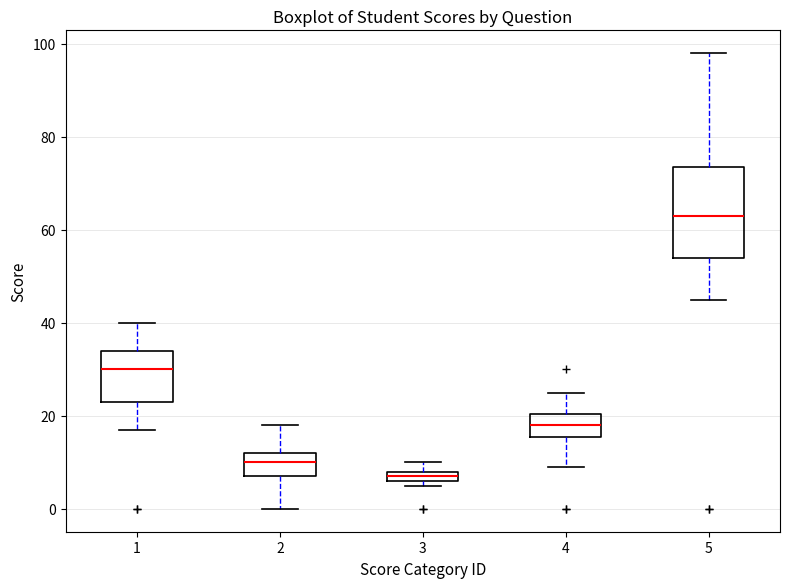

Where is the upper edge of the box at x = 2 on the y-axis? The values are not printed on the chart, so give them approximately, as read against the axis.

12